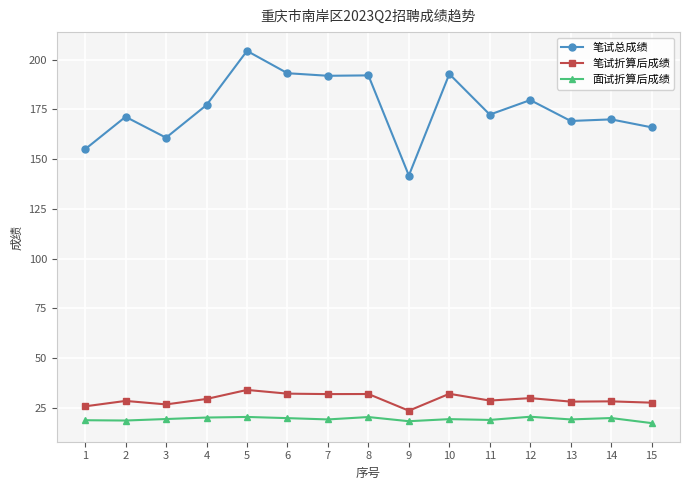

What is the smallest value displayed?

17.4